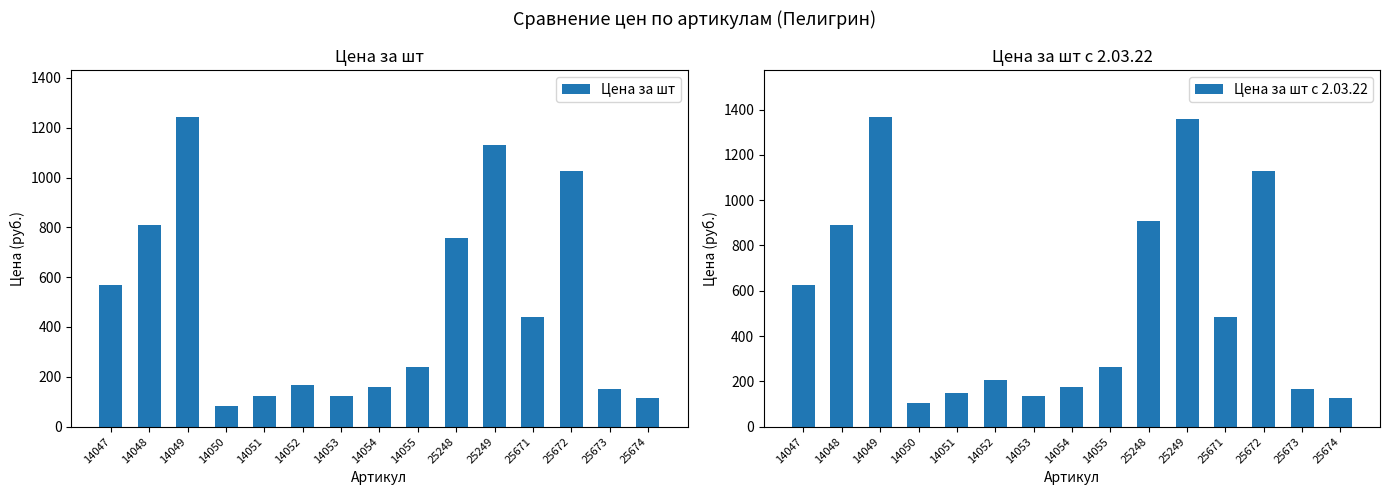

Are the bars horizontal?

No